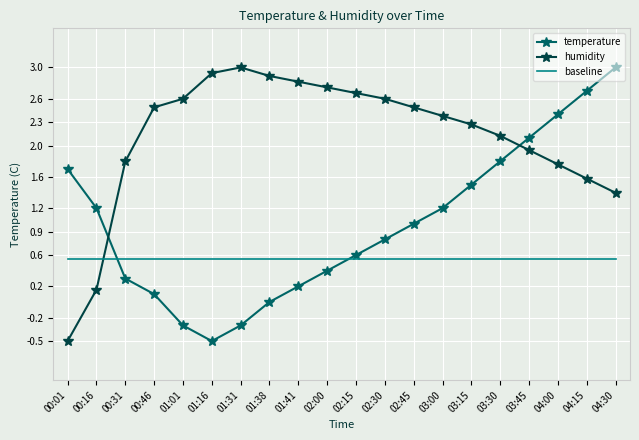

Which category has the lowest value in the humidity series?

00:01